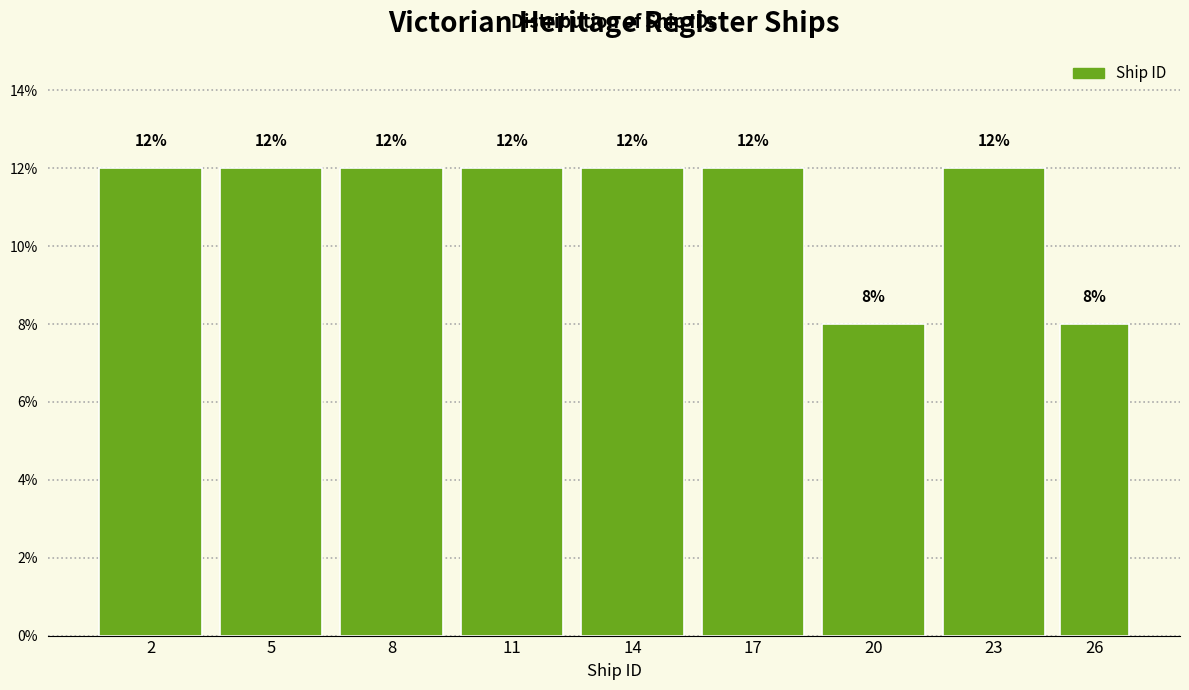

Reading left to right, transcribe all the data shown in this chart.

2=12	5=12	8=12	11=12	14=12	17=12	20=8	23=12	26=8